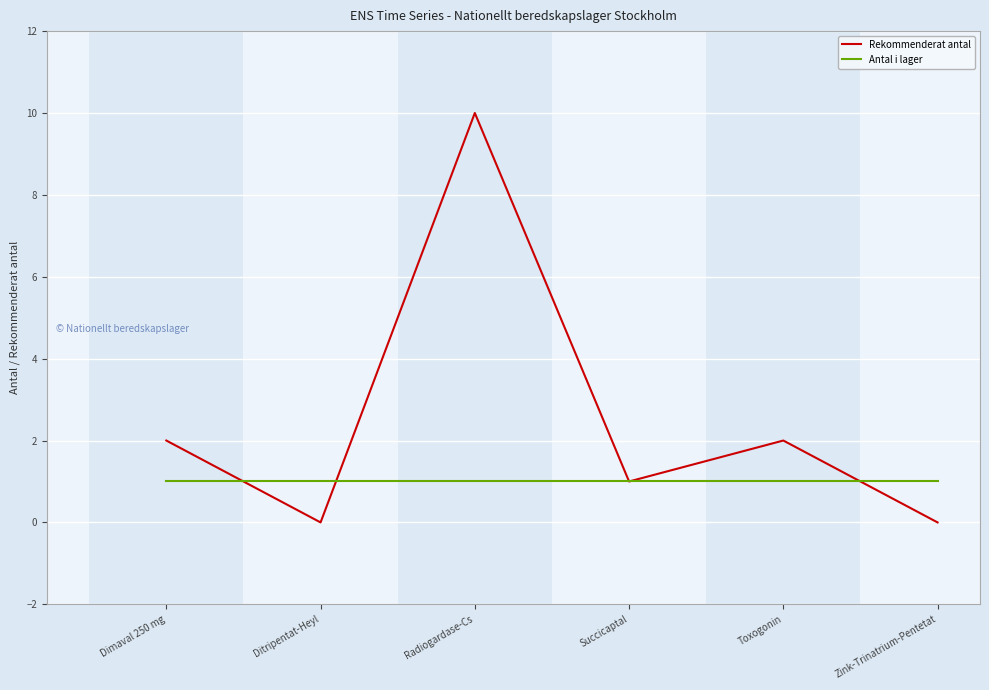

What is the highest value of the Antal i lager series?

1